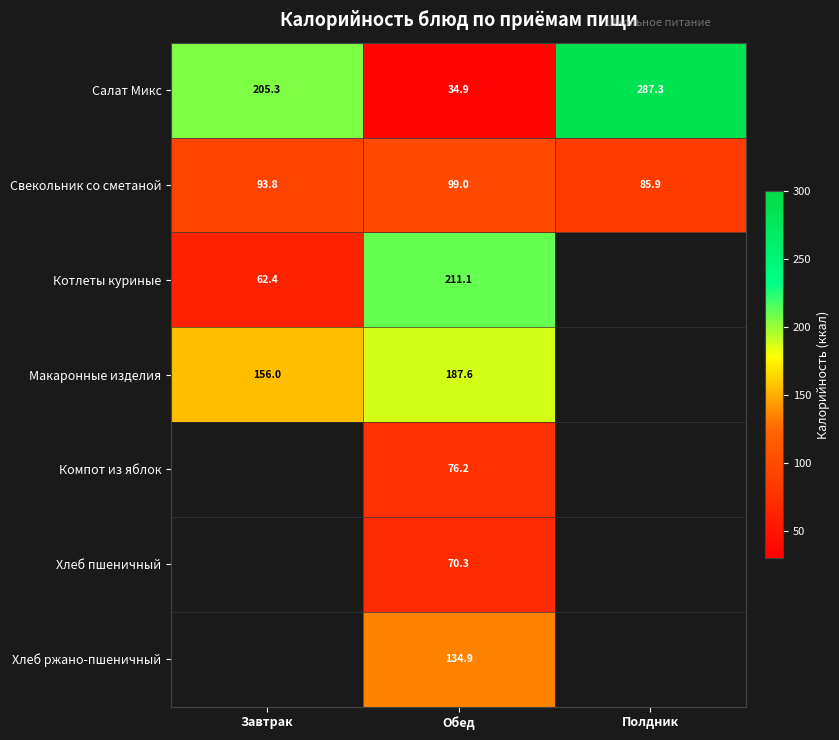

At how many categories does at least one series exceed 148?

3